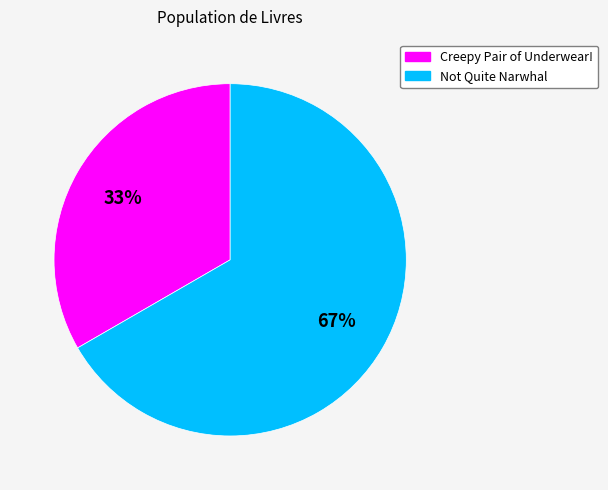

Is it true that Creepy Pair of Underwear! is 33% of the pie?

True